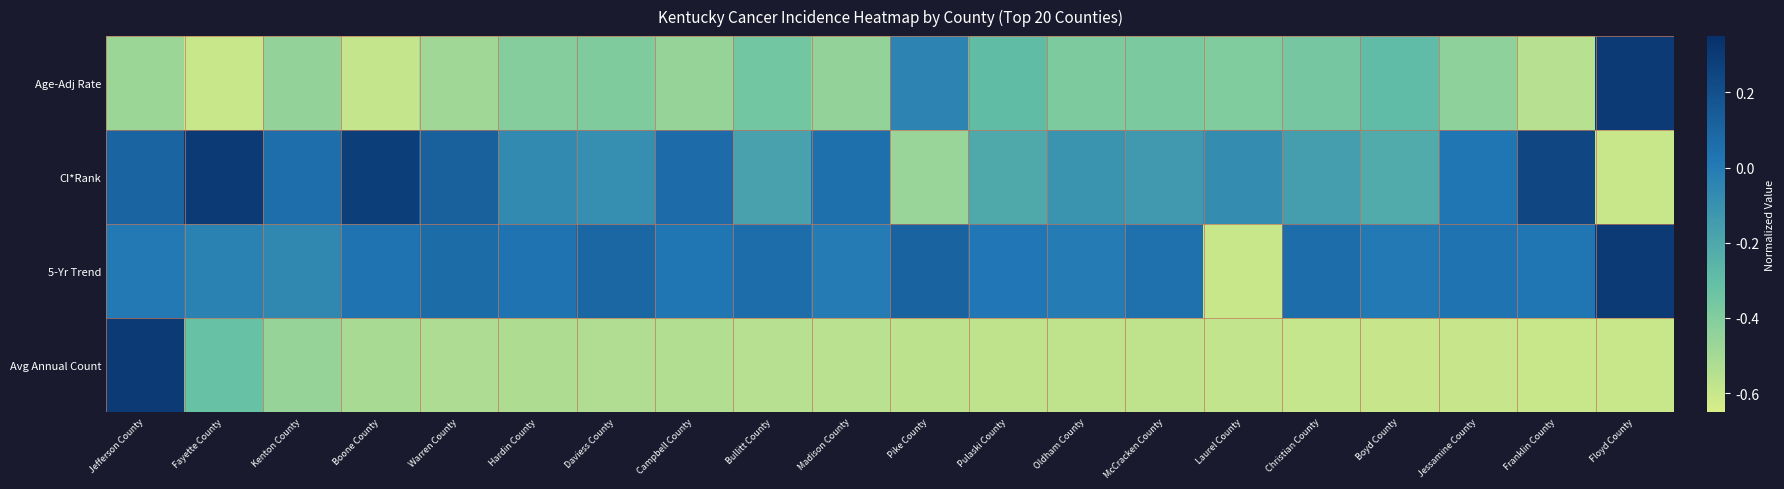

Reading left to right, transcribe all the data shown in this chart.

Age-Adj Rate: Jefferson County=-0.5	Fayette County=-0.6	Kenton County=-0.5	Boone County=-0.6	Warren County=-0.5	Hardin County=-0.4	Daviess County=-0.4	Campbell County=-0.5	Bullitt County=-0.4	Madison County=-0.4	Pike County=-0.0	Pulaski County=-0.3	Oldham County=-0.4	McCracken County=-0.4	Laurel County=-0.4	Christian County=-0.4	Boyd County=-0.3	Jessamine County=-0.4	Franklin County=-0.6	Floyd County=0.3
CI*Rank: Jefferson County=0.1	Fayette County=0.3	Kenton County=0.1	Boone County=0.3	Warren County=0.1	Hardin County=-0.1	Daviess County=-0.1	Campbell County=0.1	Bullitt County=-0.2	Madison County=0.1	Pike County=-0.5	Pulaski County=-0.2	Oldham County=-0.1	McCracken County=-0.1	Laurel County=-0.1	Christian County=-0.2	Boyd County=-0.2	Jessamine County=0.0	Franklin County=0.2	Floyd County=-0.6
5-Yr Trend: Jefferson County=0.0	Fayette County=-0.0	Kenton County=-0.1	Boone County=0.0	Warren County=0.1	Hardin County=0.0	Daviess County=0.1	Campbell County=0.0	Bullitt County=0.1	Madison County=-0.0	Pike County=0.1	Pulaski County=0.0	Oldham County=-0.0	McCracken County=0.0	Laurel County=-0.6	Christian County=0.1	Boyd County=0.0	Jessamine County=0.0	Franklin County=0.0	Floyd County=0.3
Avg Annual Count: Jefferson County=0.3	Fayette County=-0.3	Kenton County=-0.5	Boone County=-0.5	Warren County=-0.5	Hardin County=-0.5	Daviess County=-0.5	Campbell County=-0.5	Bullitt County=-0.6	Madison County=-0.6	Pike County=-0.6	Pulaski County=-0.6	Oldham County=-0.6	McCracken County=-0.6	Laurel County=-0.6	Christian County=-0.6	Boyd County=-0.6	Jessamine County=-0.6	Franklin County=-0.6	Floyd County=-0.6